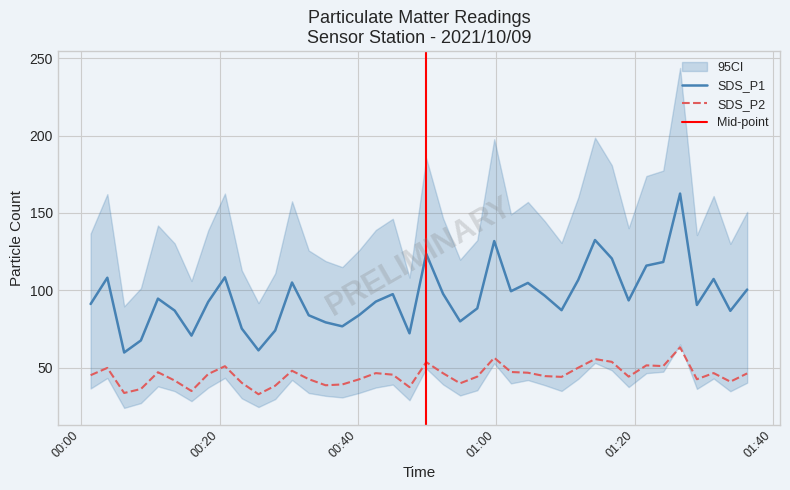

What is the lowest value of the SDS_P1 series?

59.7